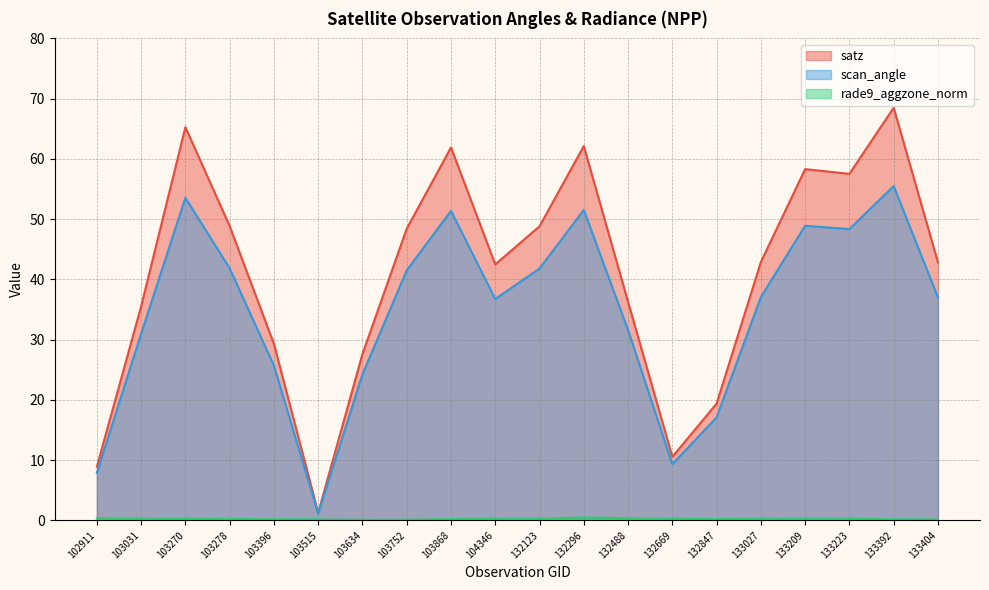

What is the value of the satz point at the 1st from the left?

8.9